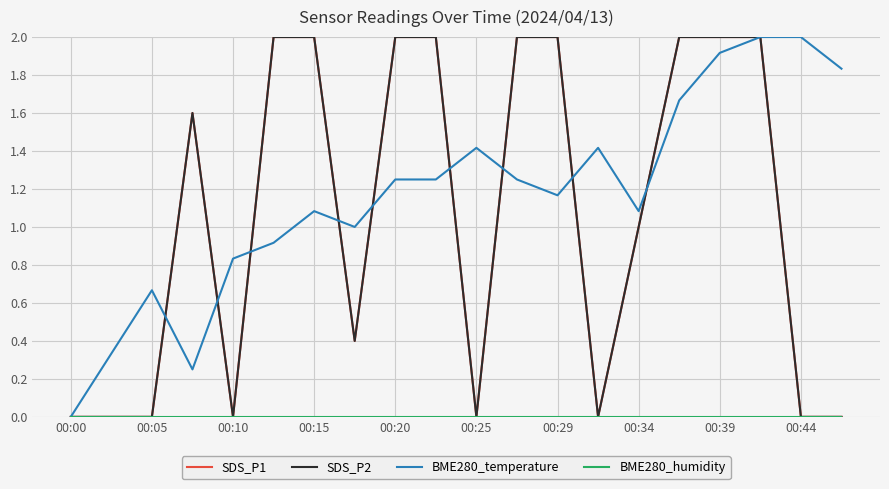

True or false: SDS_P1 and SDS_P2 cross at least once.

False